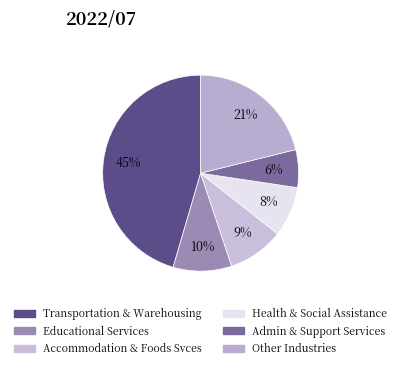

To the nearest percent, what is the average slice percentage?

17%